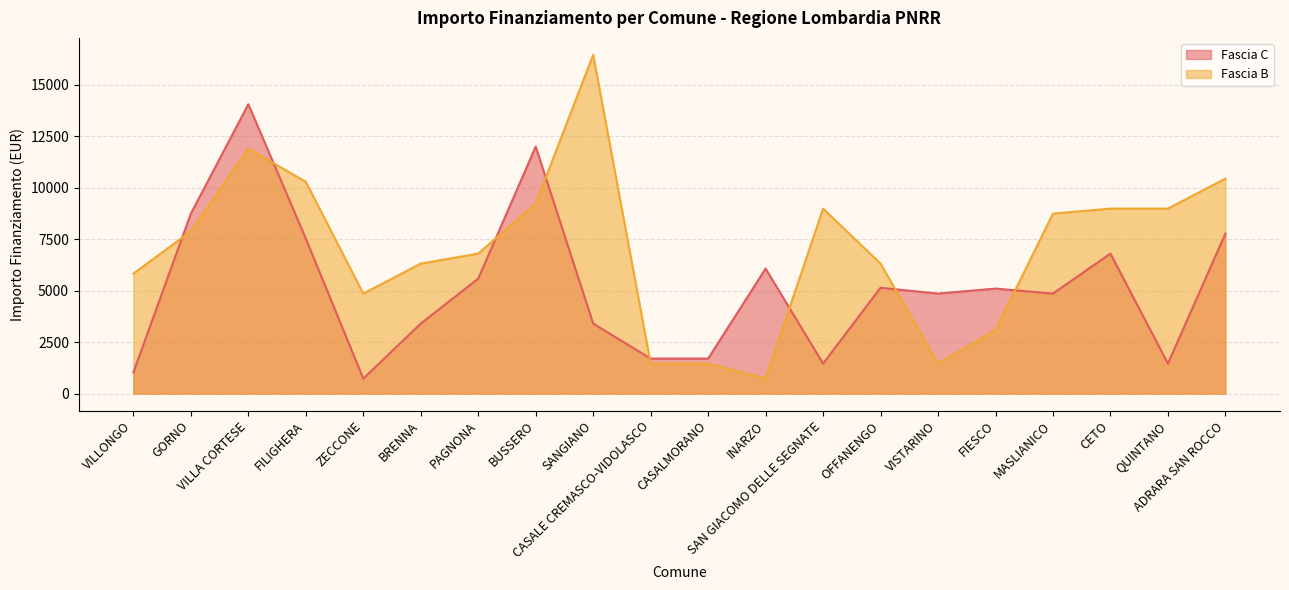

What is the sum of all Fascia C values?

103441